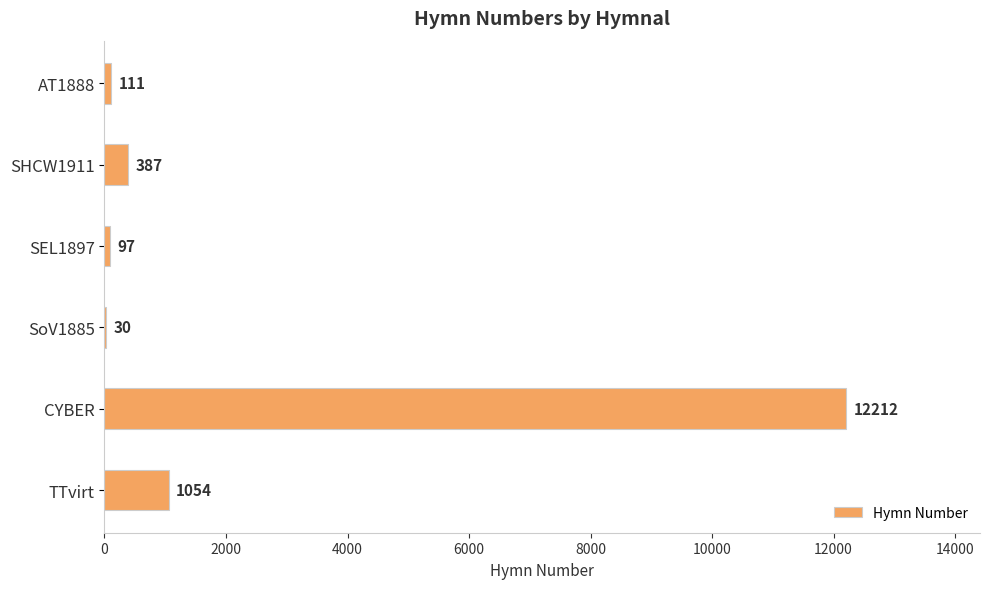

What is the change in value from AT1888 to TTvirt?

+943